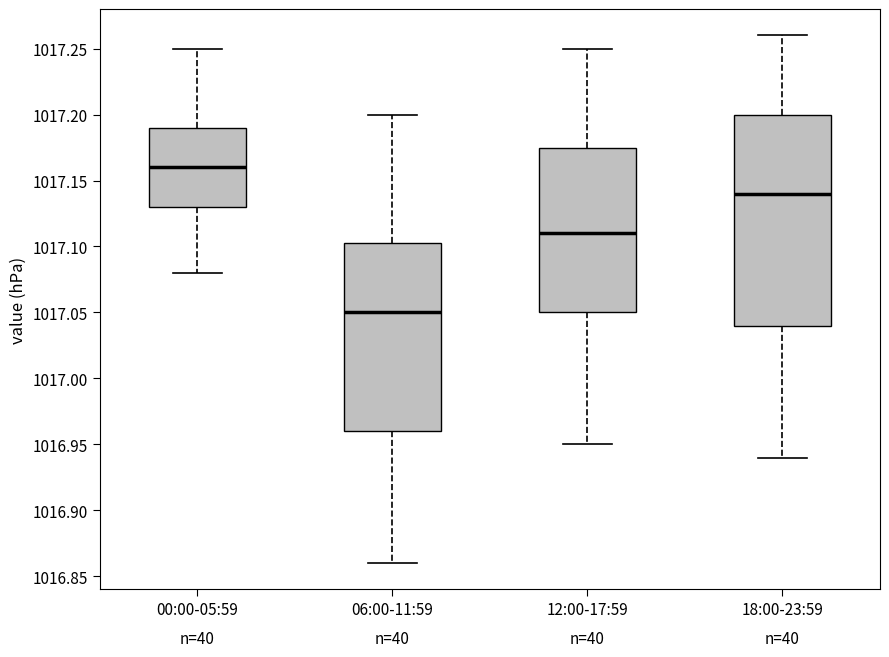

Where does the median line of the box for 00:00-05:59 sit on the y-axis? The values are not printed on the chart, so give them approximately, as read against the axis.

1017.160